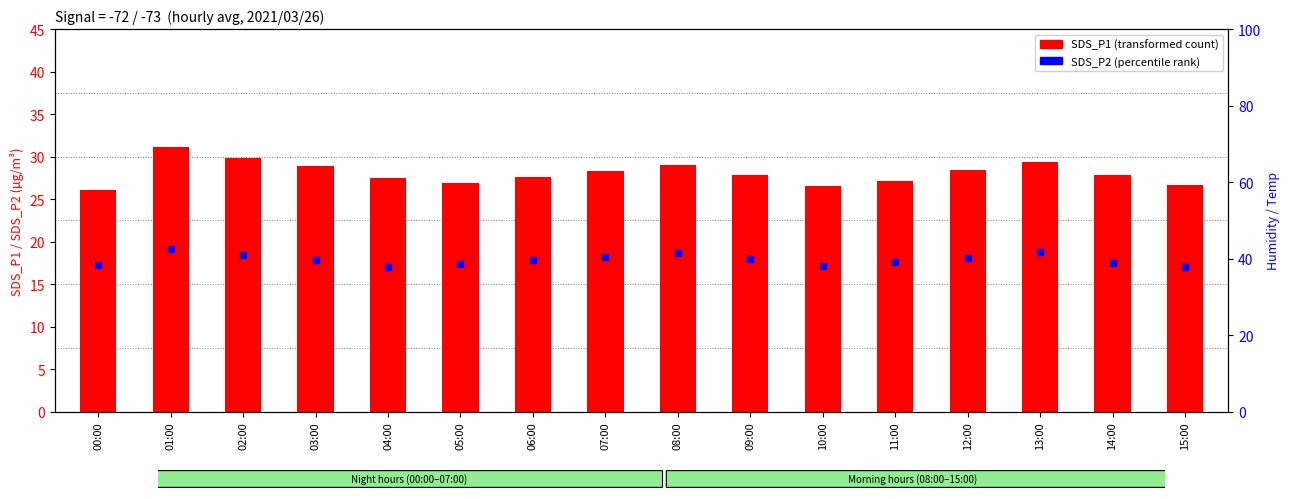

Approximately how many times larger is the value at 02:00 compared to 10:00?

1.1